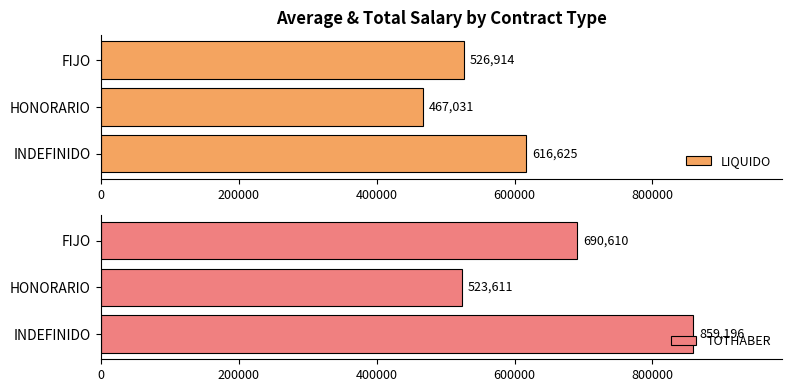

Rank the series by their average value, from lowest to highest.

LIQUIDO, TOTHABER